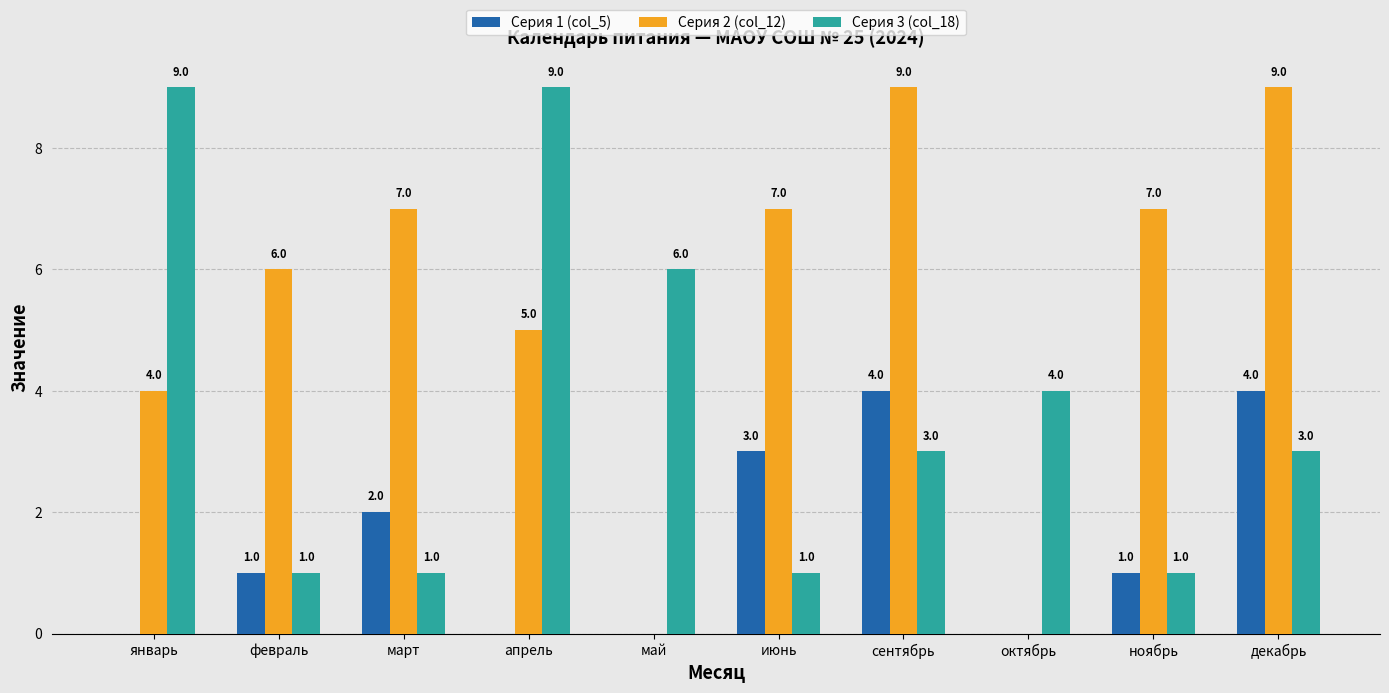

What is the total value across all series at декабрь?

16